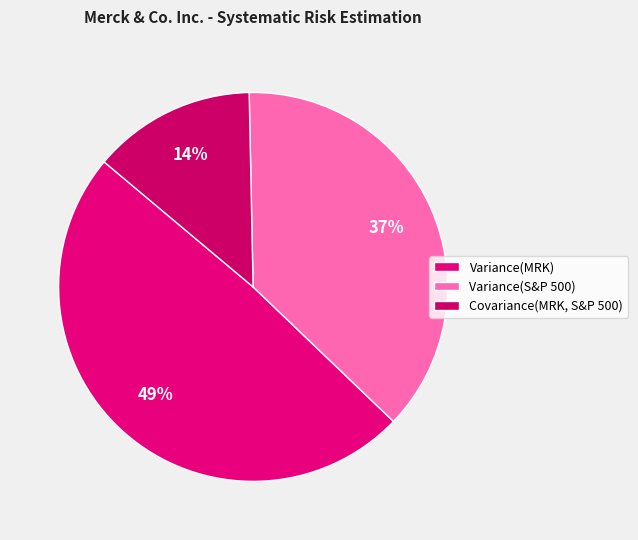

How many slices are in this pie chart?

3